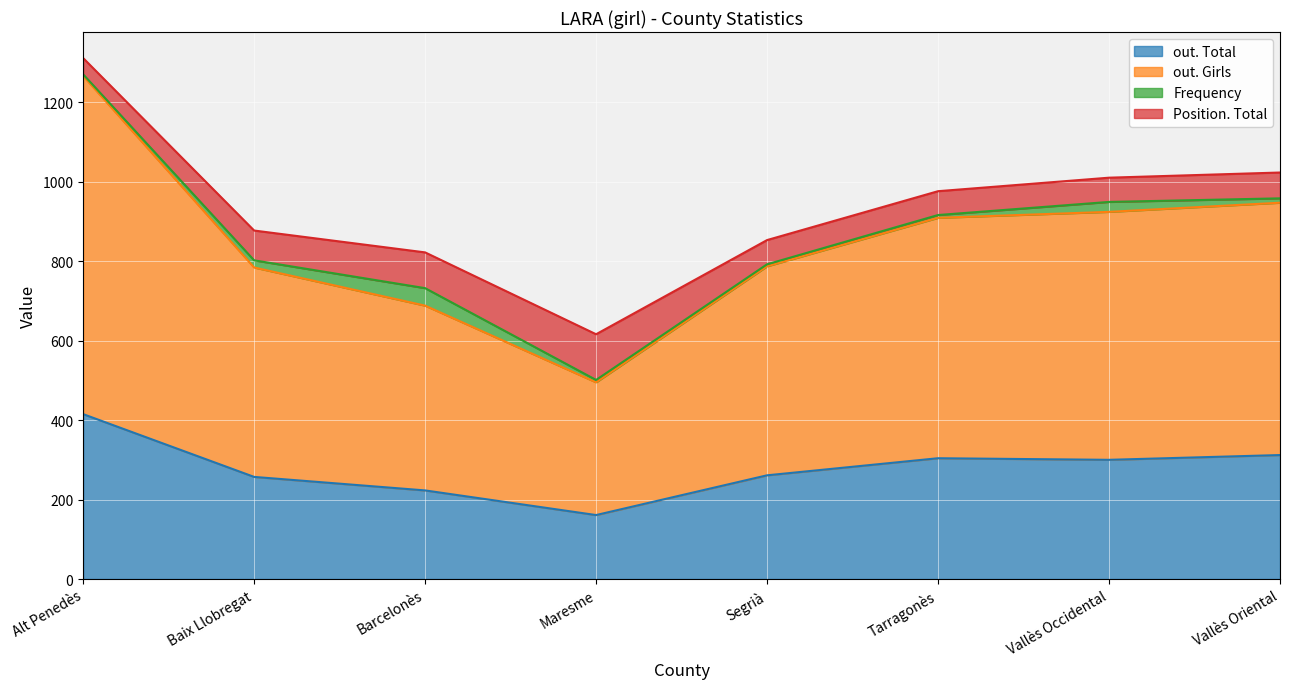

The out. Total series shows 158 at Segrià. True or false?

False